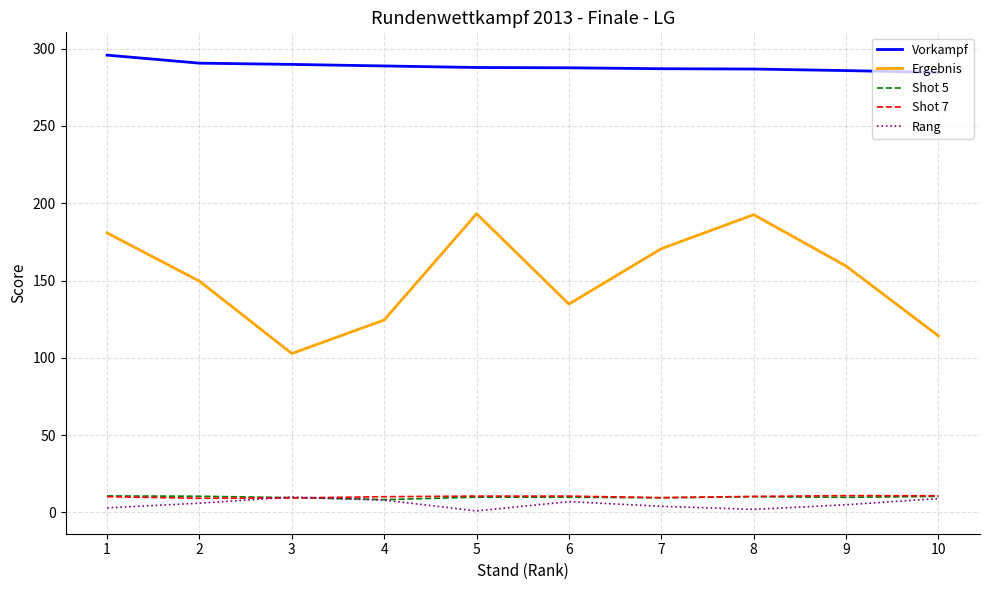

The Shot 5 series shows 9.5 at 7. True or false?

True